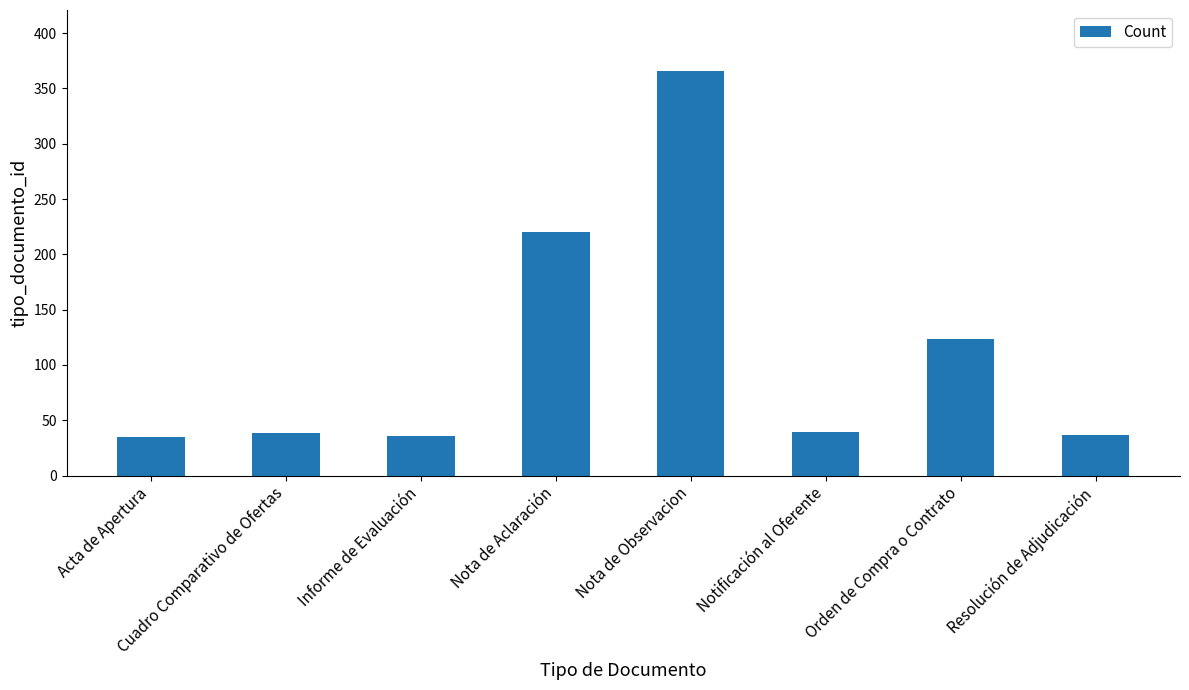

What is the sum of the values at Acta de Apertura and Nota de Observacion?

401